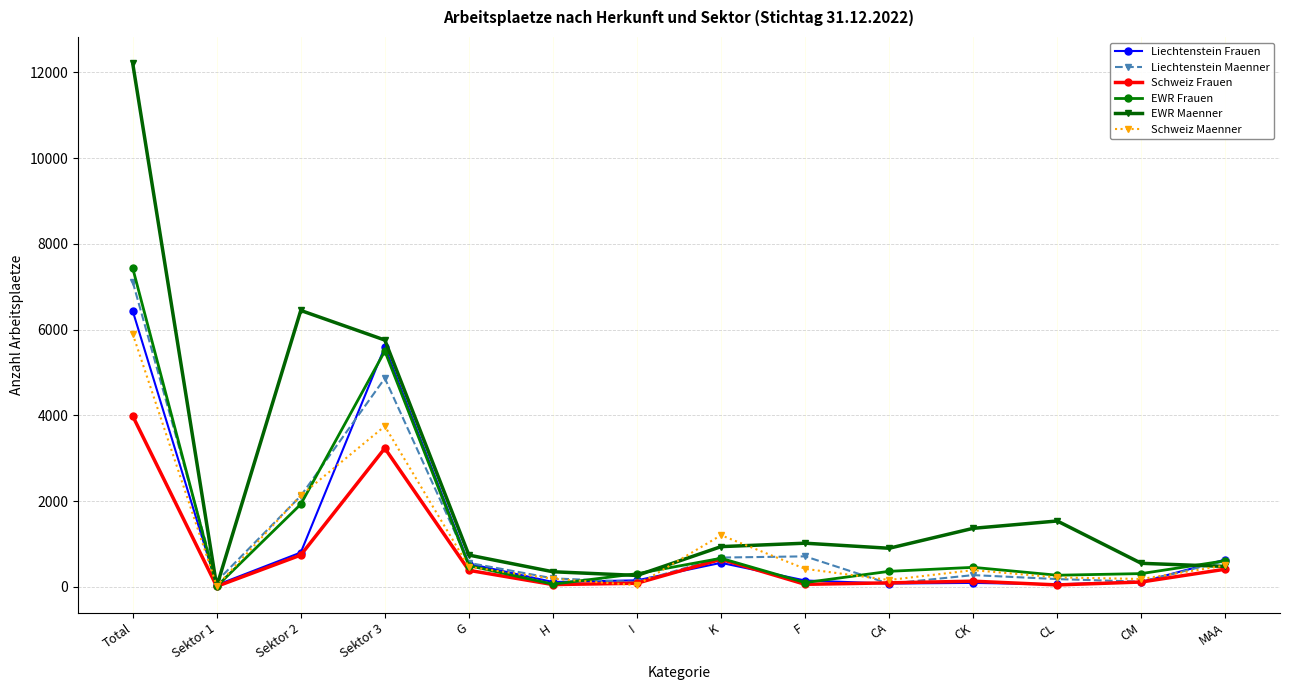

What is the value of the Schweiz Maenner point at the 9th from the left?

421